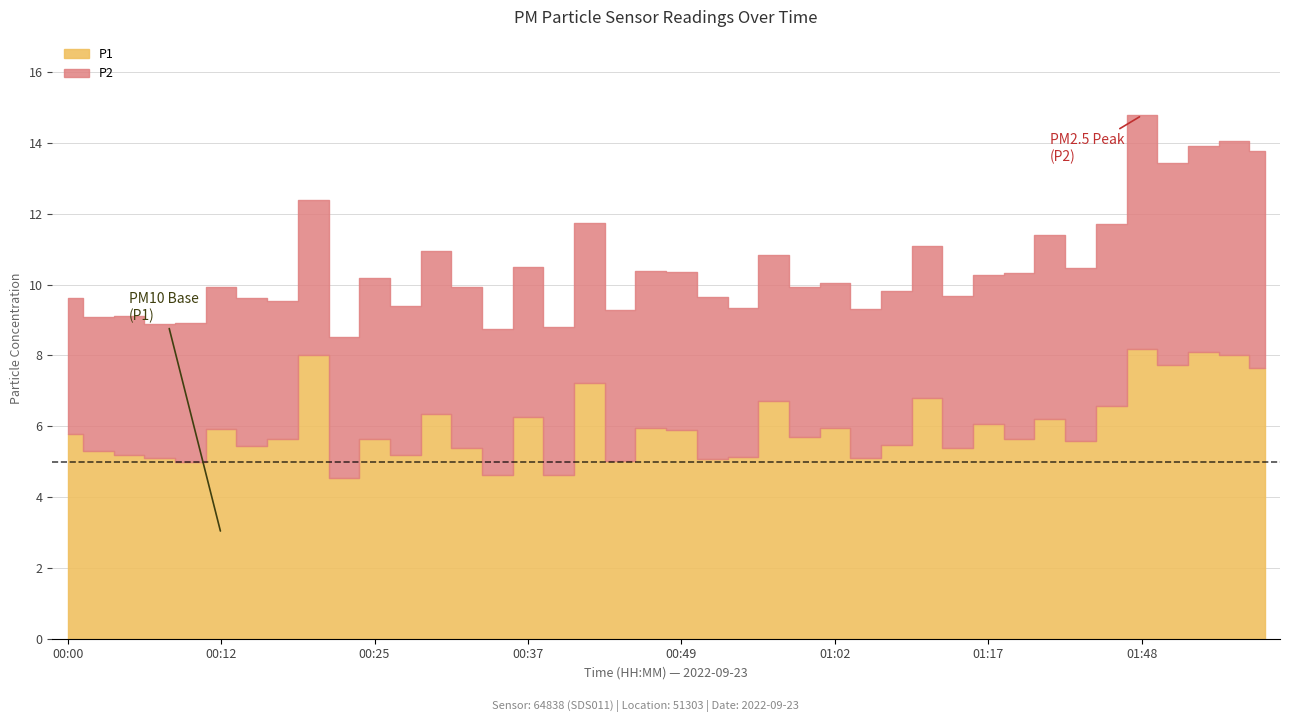

What is the sum of the P1 values at 00:22 and 00:03?

9.8